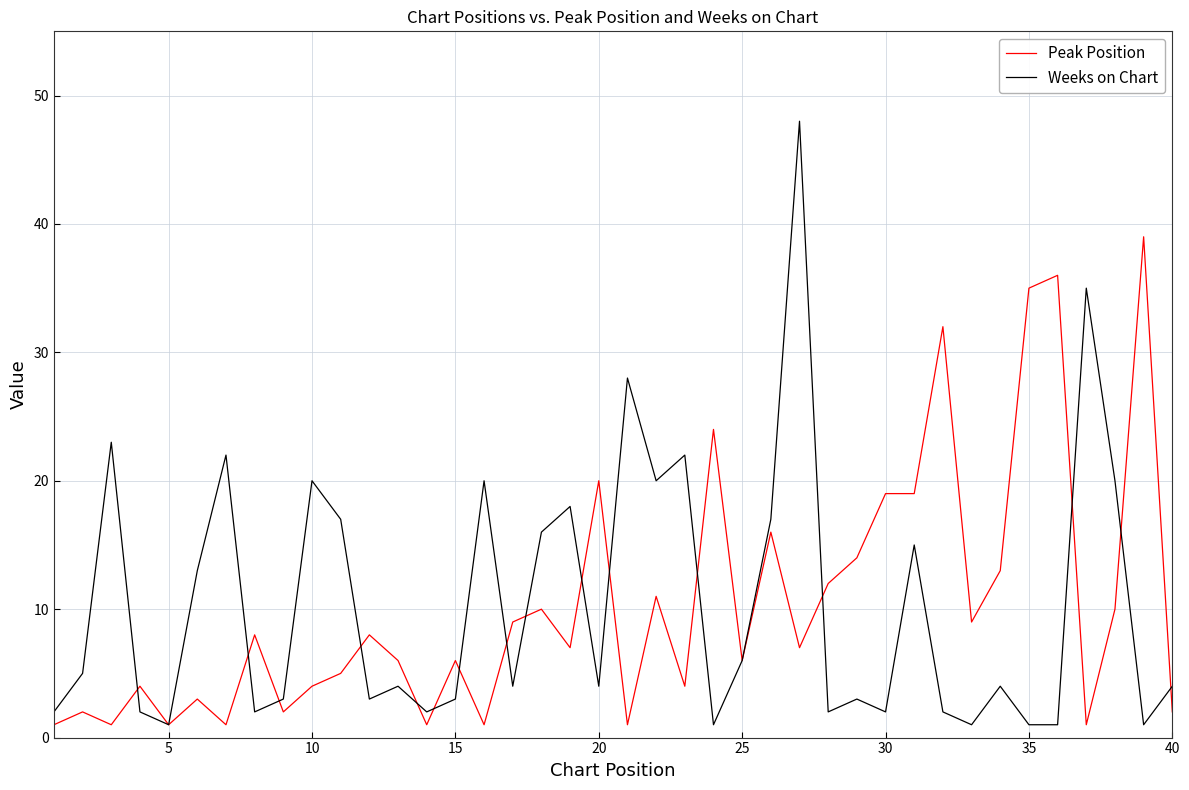

Which series has the widest spread of values?

Weeks on Chart